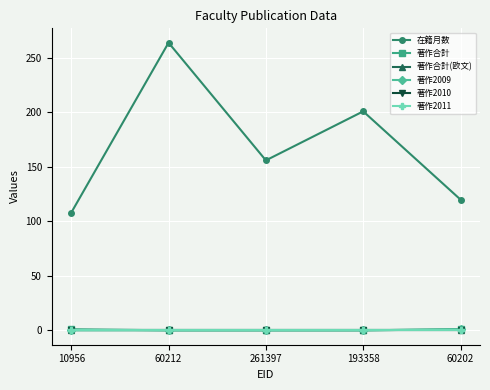

True or false: 著作2011 and 著作2009 cross at least once.

False